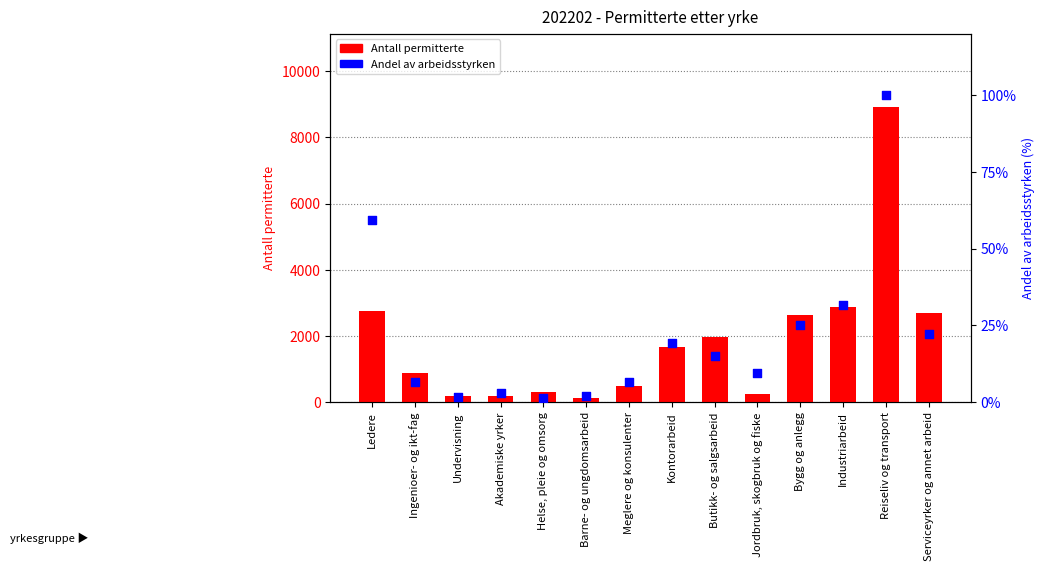

Which series has the largest total across all categories?

Antall permitterte